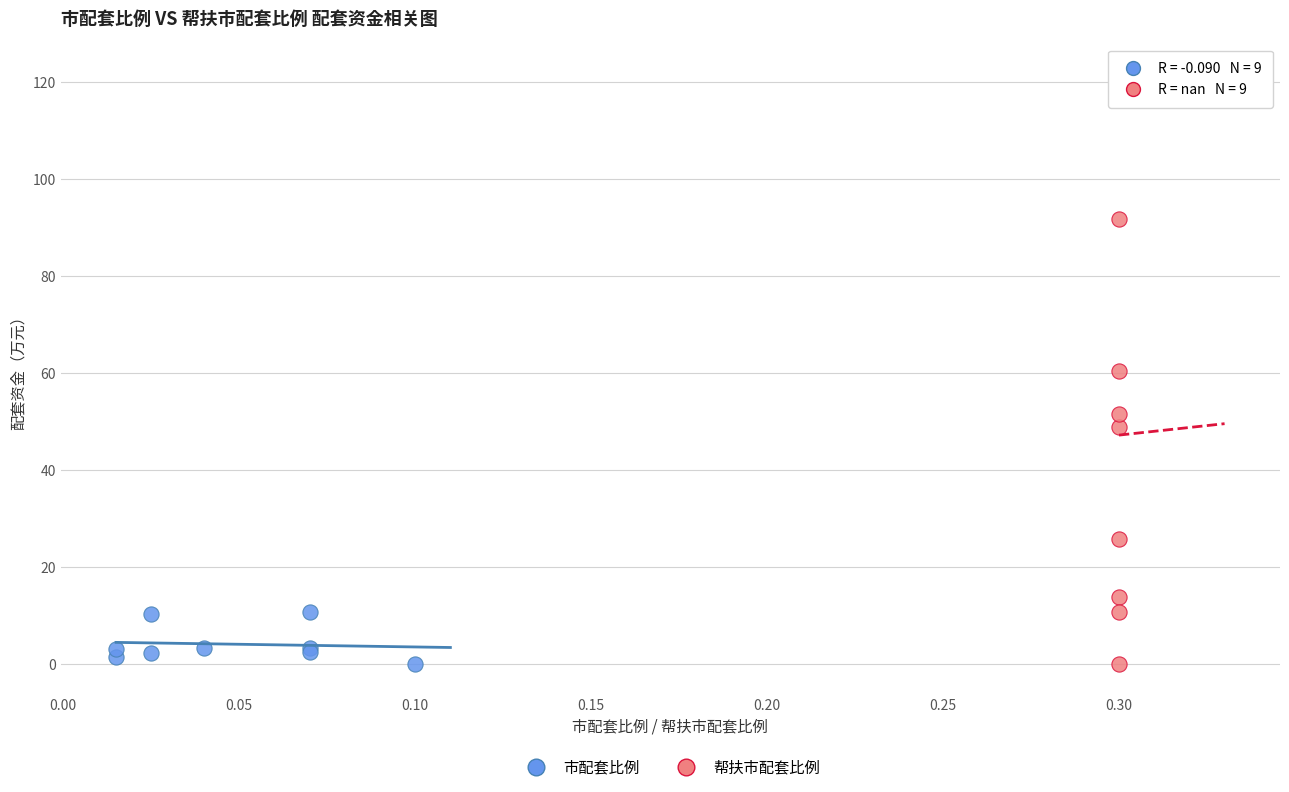

Which series reaches the maximum Y coordinate?

帮扶市配套比例